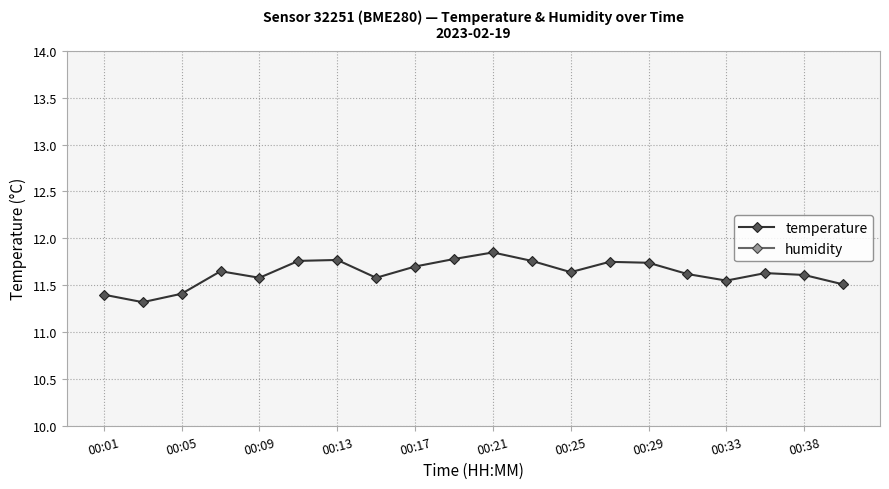

How many lines are shown in the chart?

2